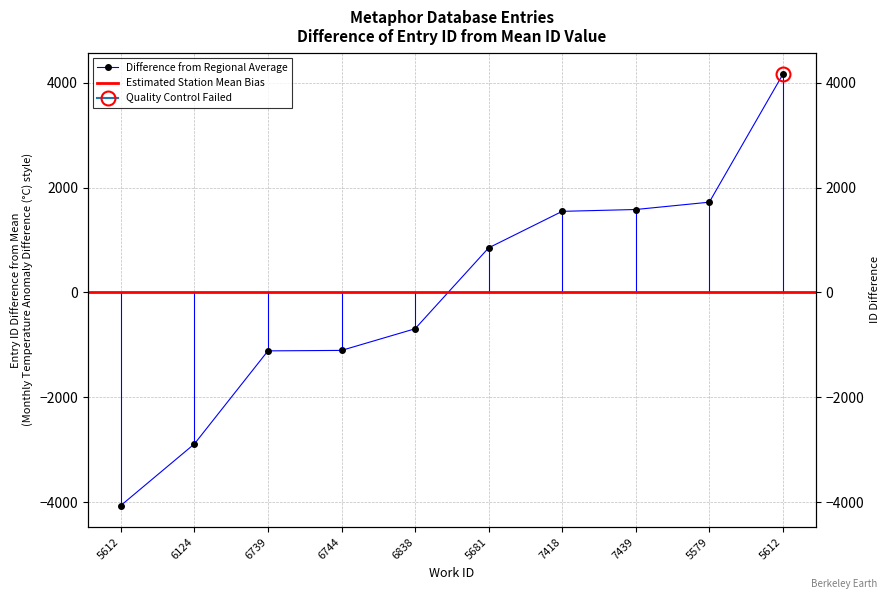

What is the label of the 3rd point from the right?

7439